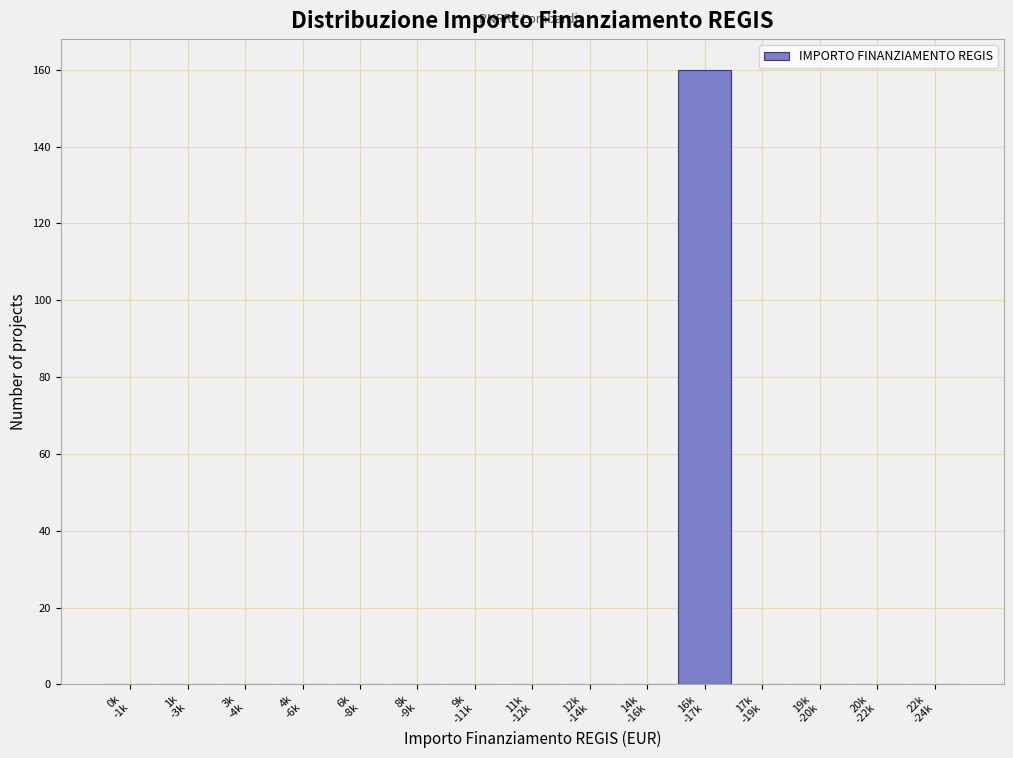

What is the sum of all values?

160